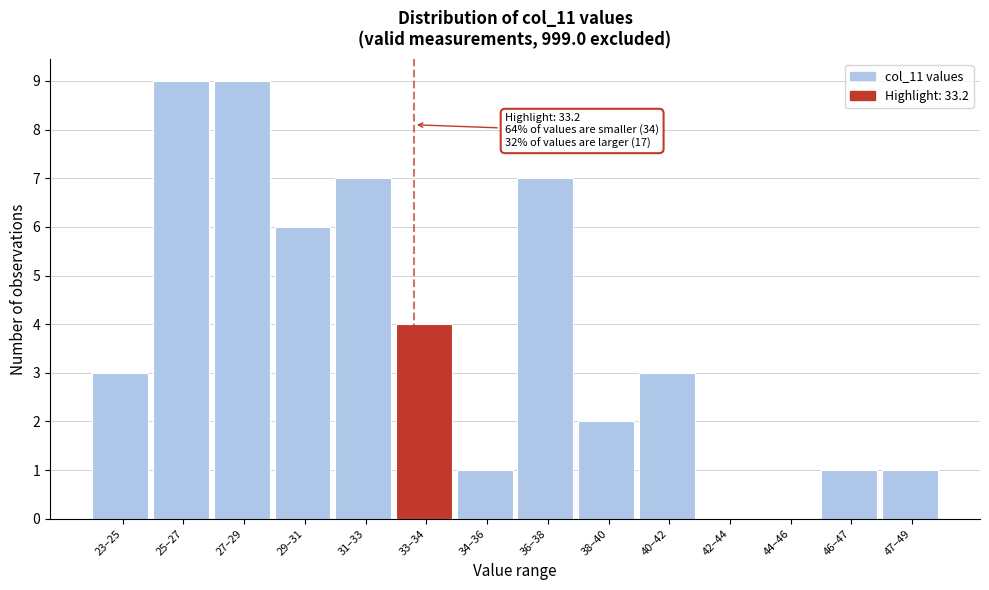

Reading left to right, list all the values displayed in this chart.

23–25=3	25–27=9	27–29=9	29–31=6	31–33=7	33–34=4	34–36=1	36–38=7	38–40=2	40–42=3	42–44=0	44–46=0	46–47=1	47–49=1